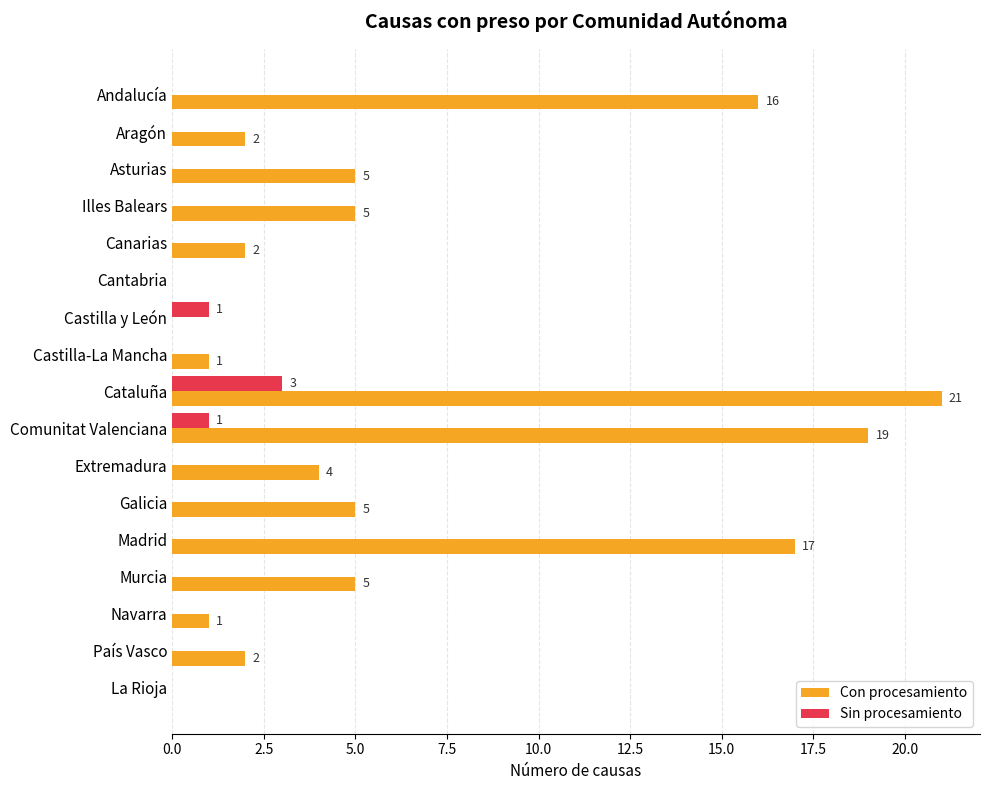

Which series has the widest spread of values?

Con procesamiento